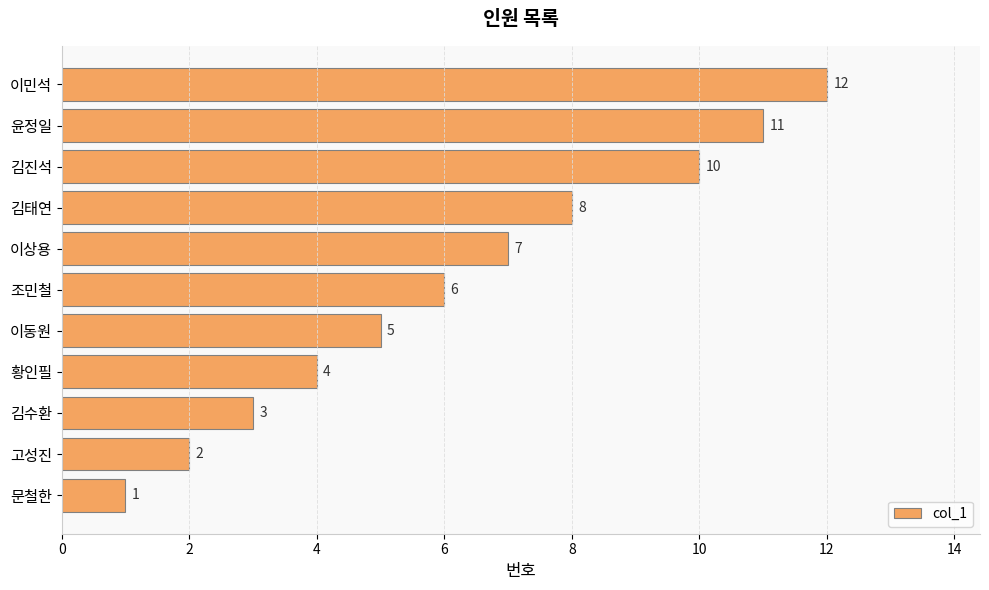

What is the approximate value at 조민철, to the nearest 10?

10